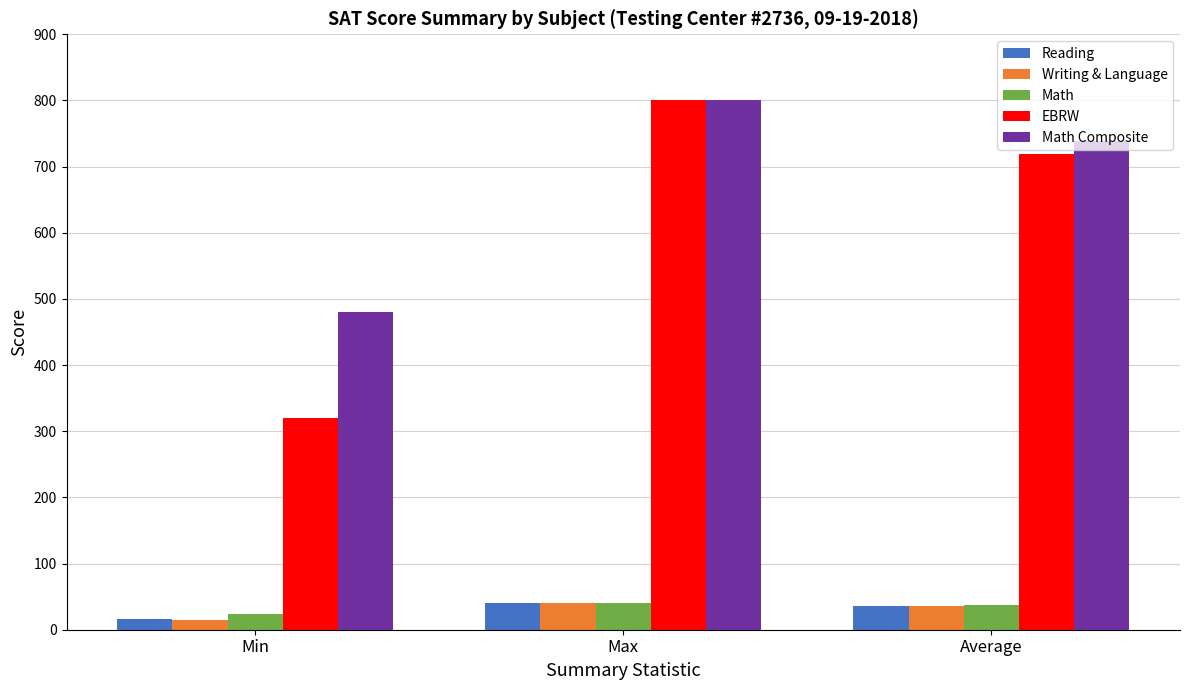

What is the label of the 2nd bar from the right?

Max